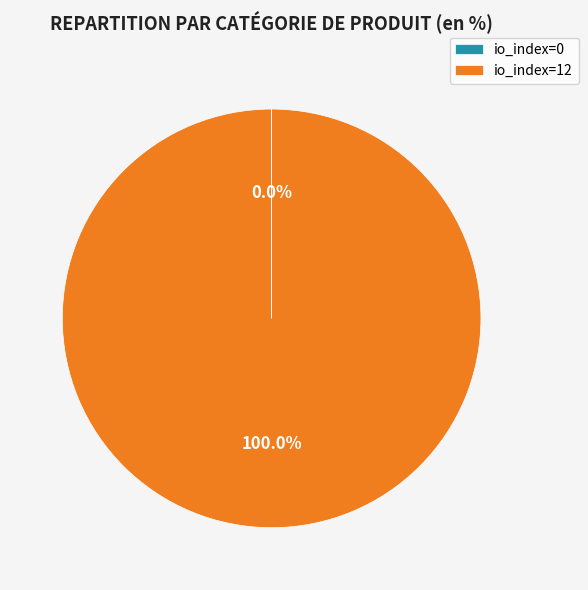

Which category has the biggest portion of the pie?

io_index=12